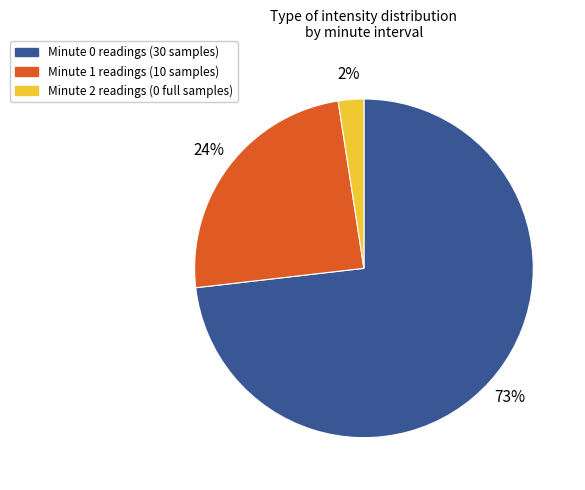

Does any single category account for the majority?

Yes